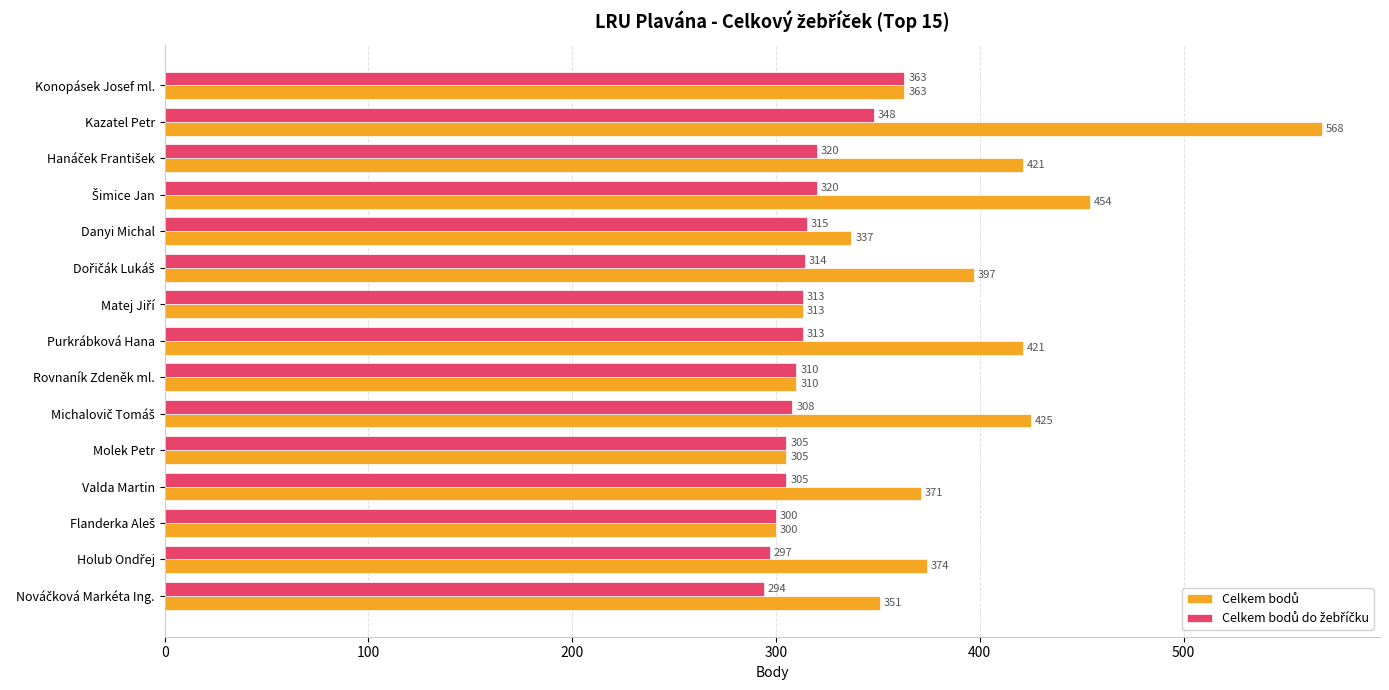

At how many categories does at least one series exceed 552?

1